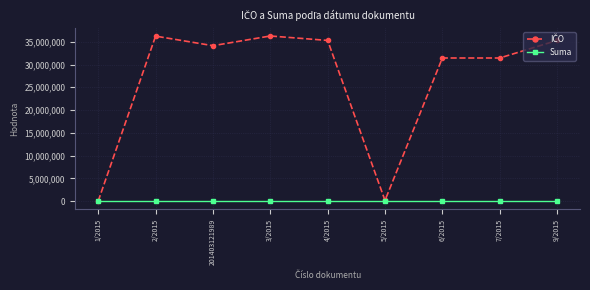

At how many categories does at least one series exceed 6203404?

7